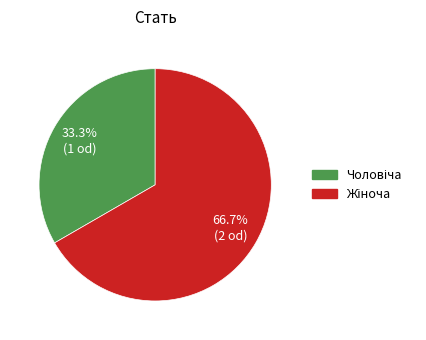

Is there any slice that represents more than half of the pie?

Yes